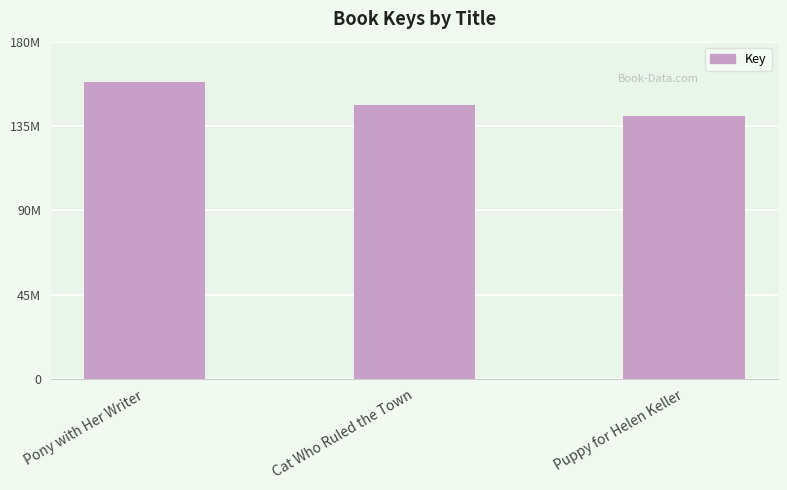

What is the label of the 1st bar from the right?

Puppy for Helen Keller